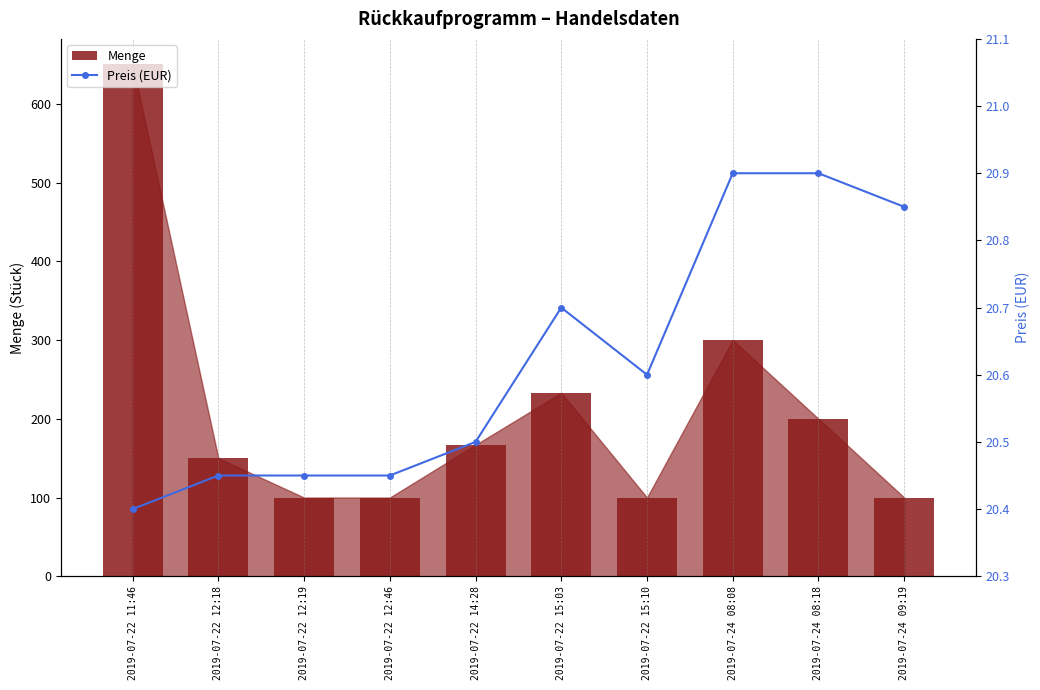

What is the label of the 9th bar from the right?

2019-07-22 12:18